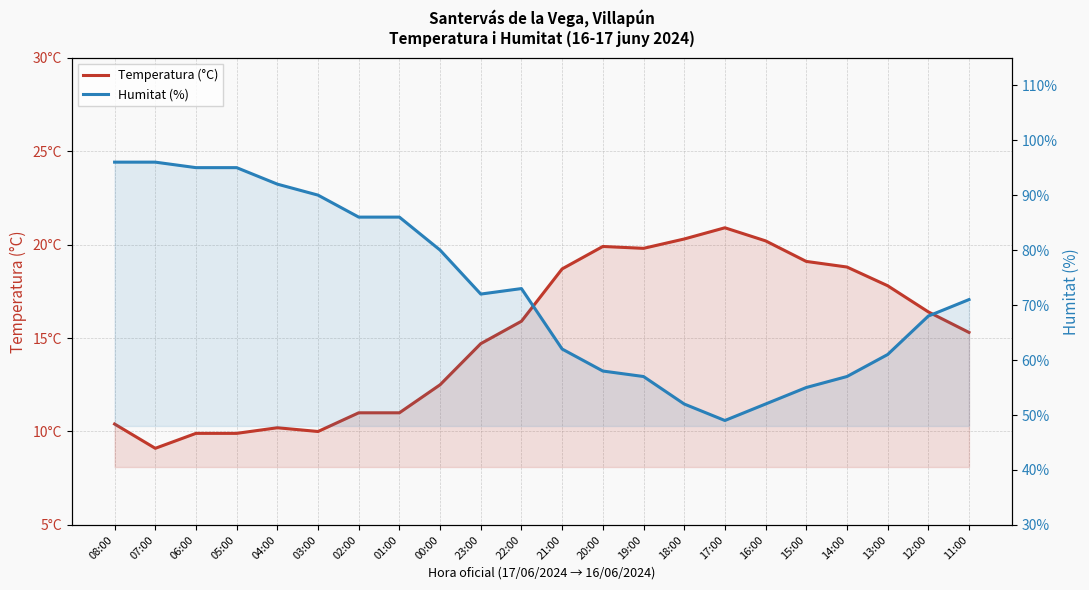

Where is the first local maximum for Temperatura (°C)?

04:00